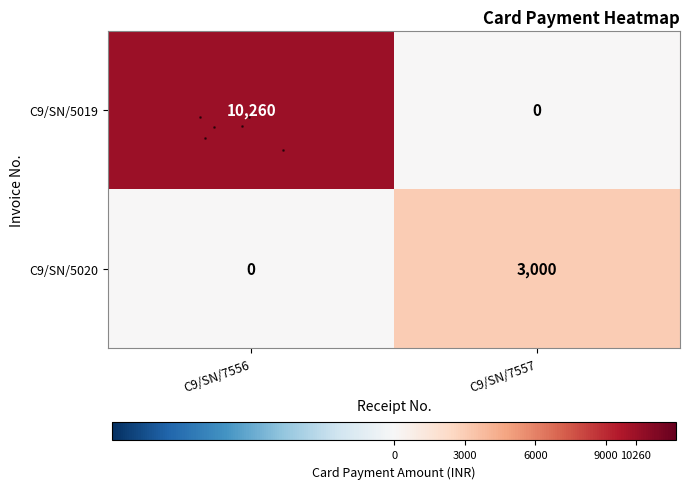

What is the average value of the row_0 series?

5130